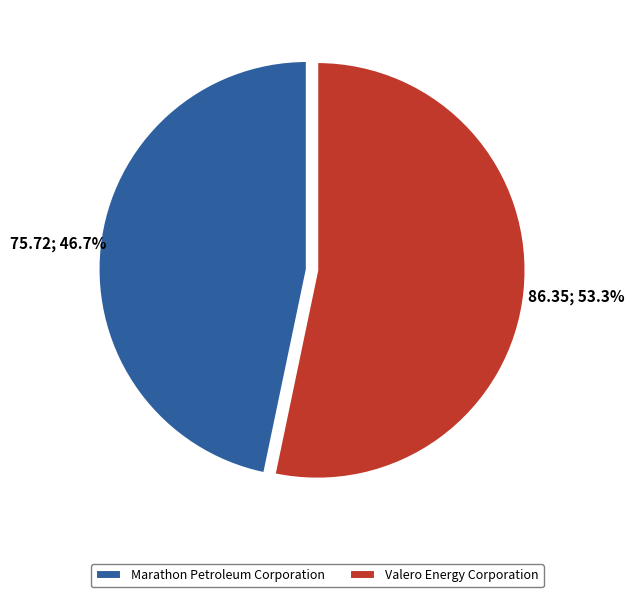

To the nearest percent, what portion does Marathon Petroleum Corporation represent?

47%